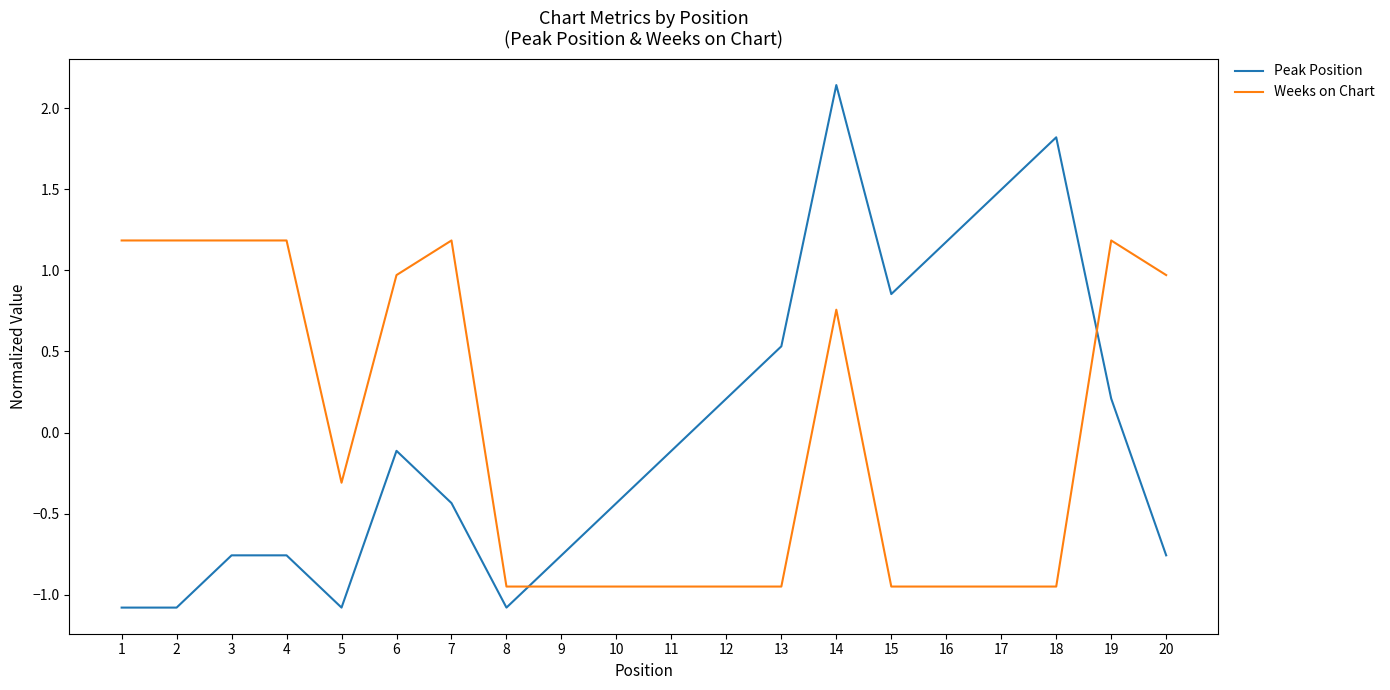

Between 12 and 16, which series saw the biggest shift?

Peak Position